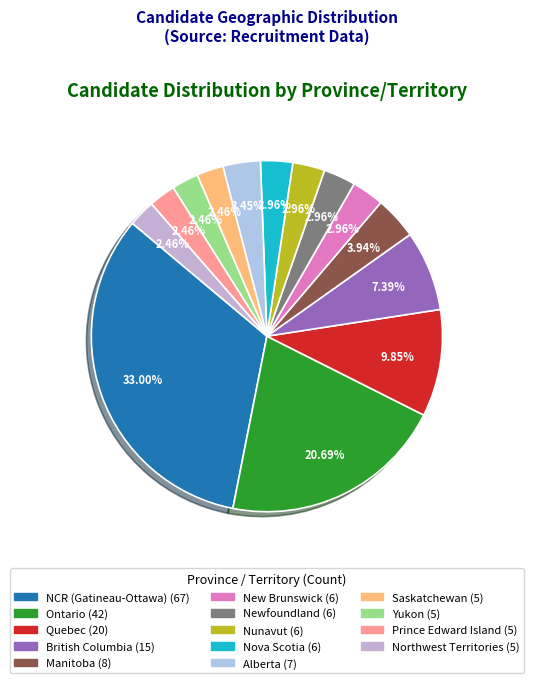

What percentage is the Quebec slice, to the nearest percent?

10%